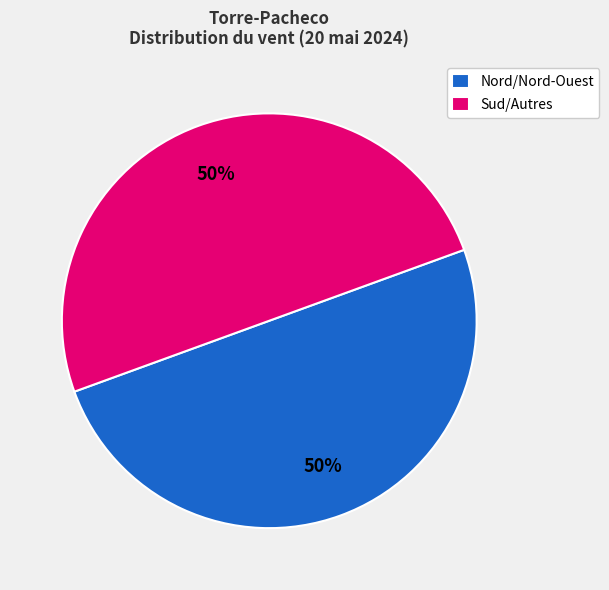

The Nord/Nord-Ouest slice represents 58% of the pie. True or false?

False